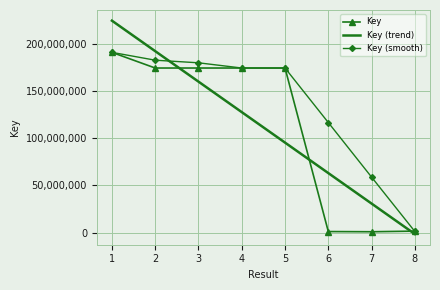

What is the spread (max minus min) of values at 5?

78856844.4